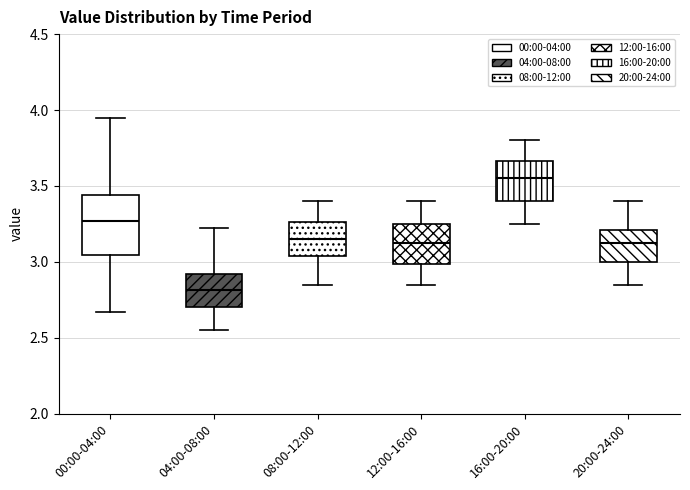

Comparing the boxes themselves (not the whiskers), which one is the tallest?

00:00-04:00